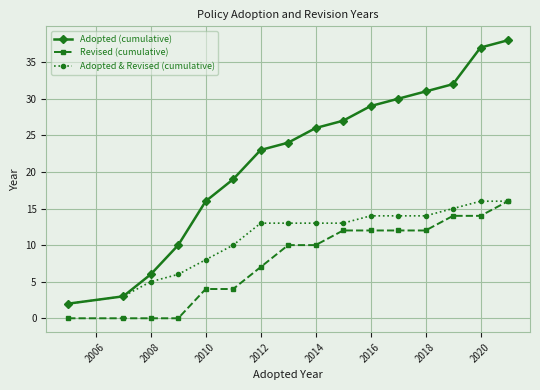

Which series has the largest total across all categories?

Adopted (cumulative)